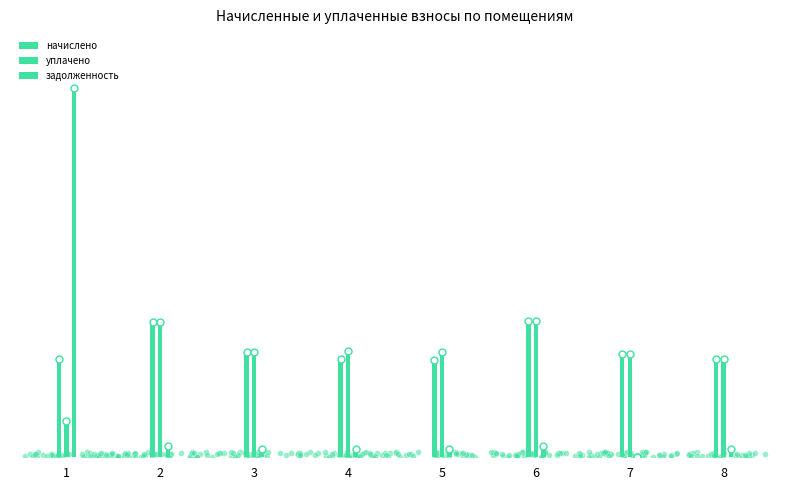

Which series has the largest total across all categories?

начислено